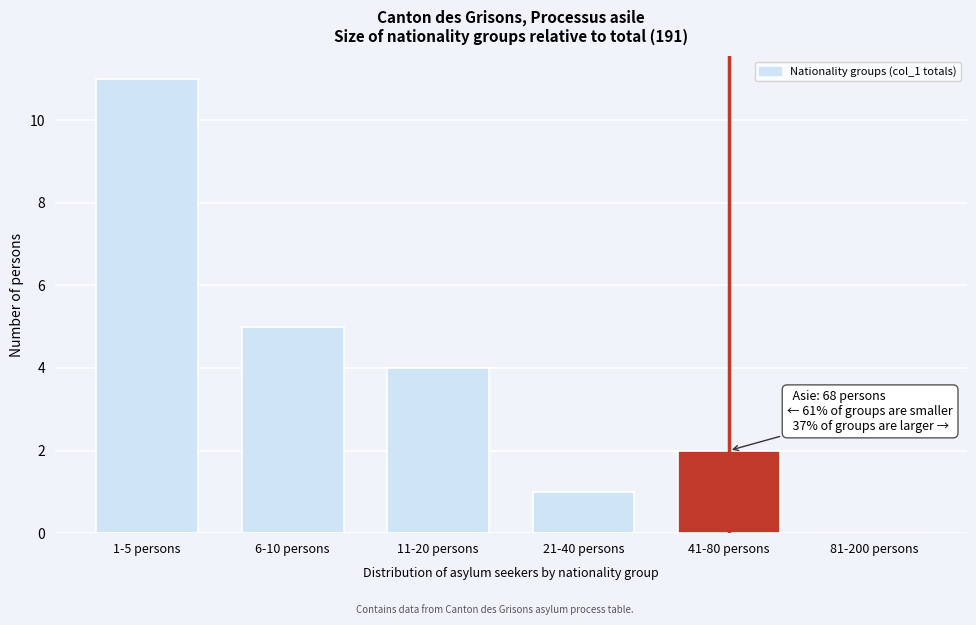

Which has a higher value, 11-20 persons or 41-80 persons?

11-20 persons